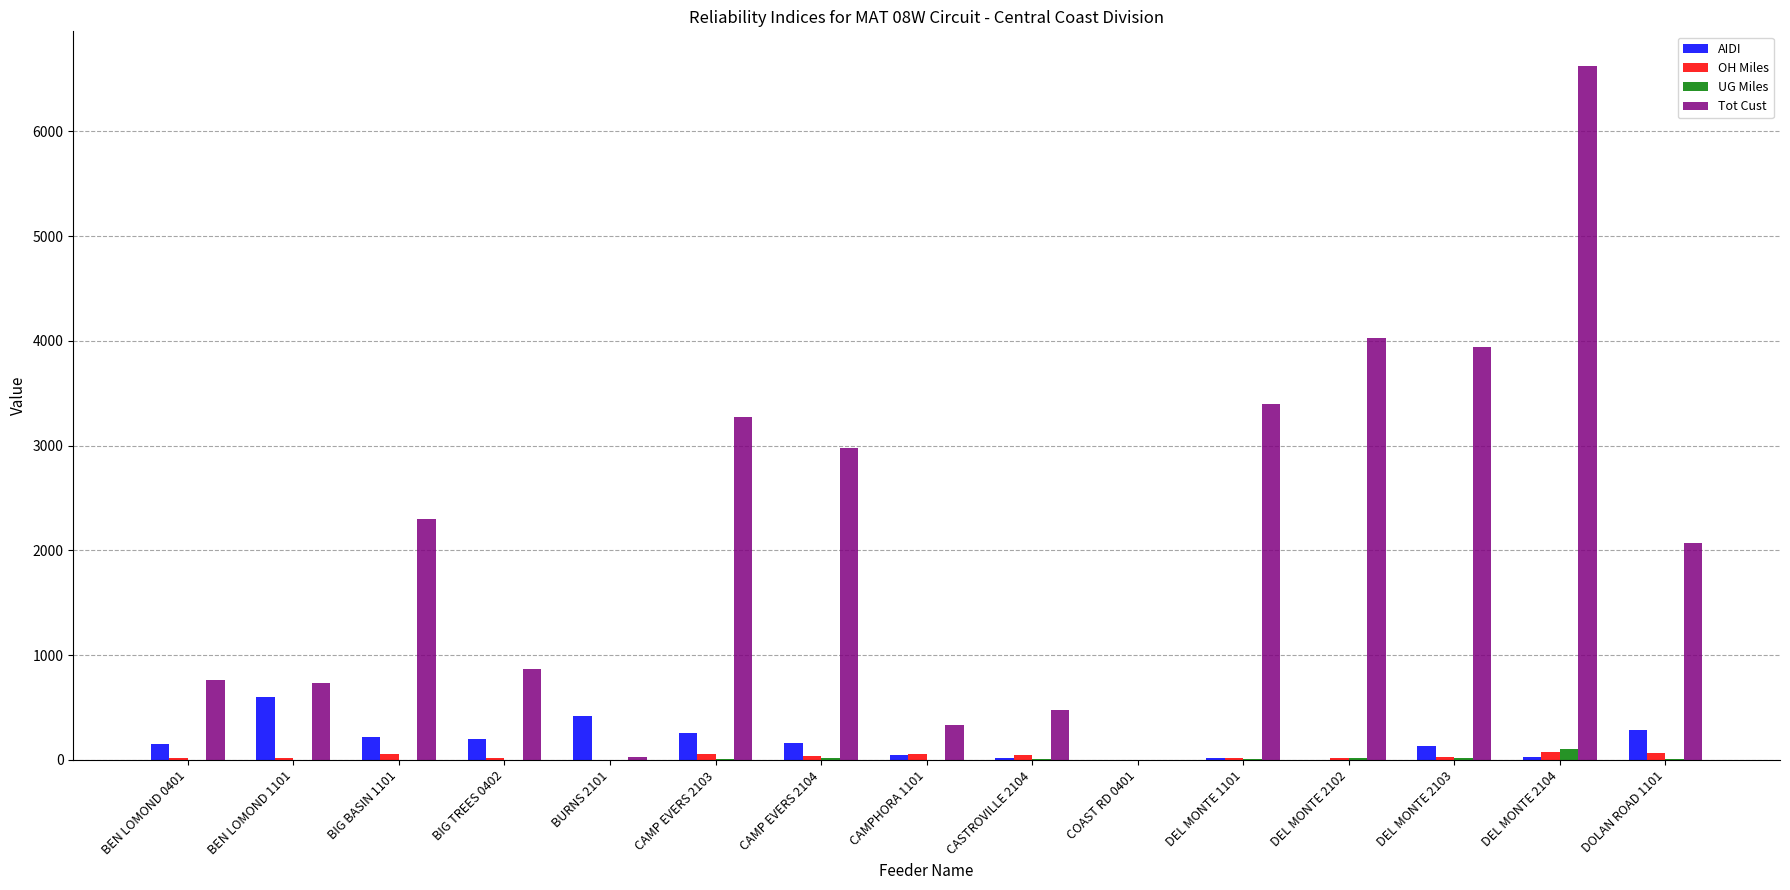

Which series has the widest spread of values?

Tot Cust